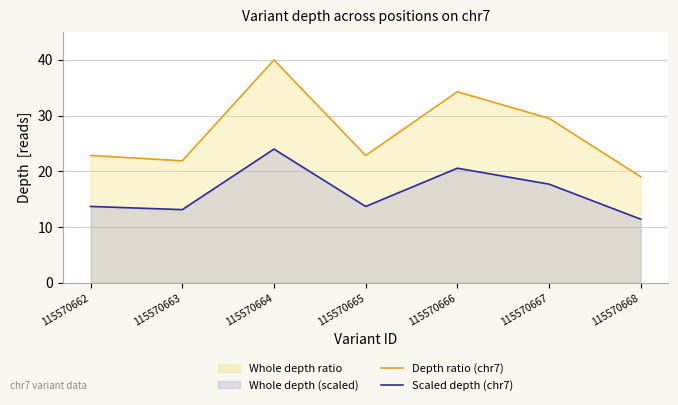

How many values in the Scaled depth (chr7) series exceed 13?

6